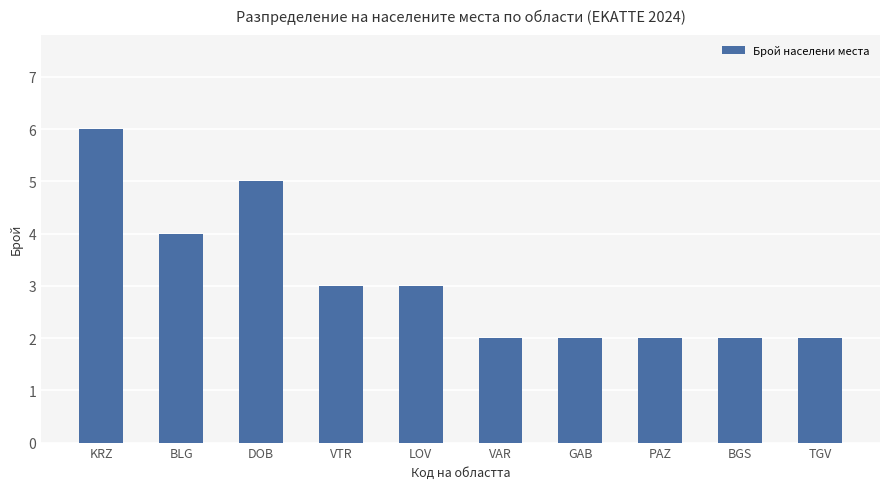

Which category has the highest value across all series?

KRZ